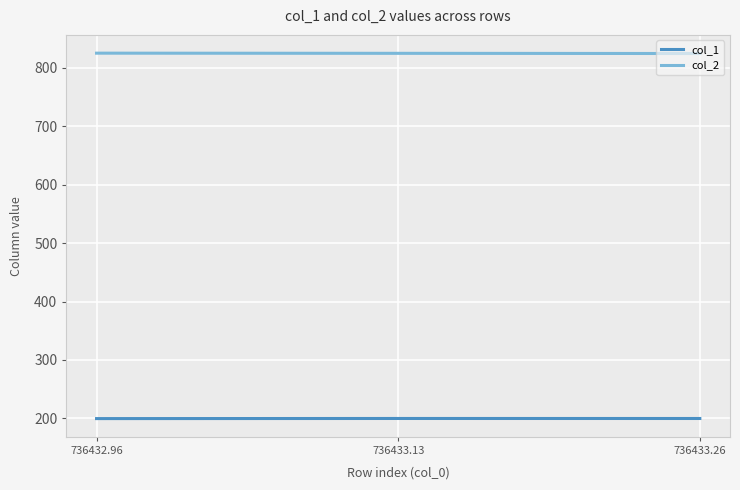

What are all the series names shown in the legend?

col_1, col_2